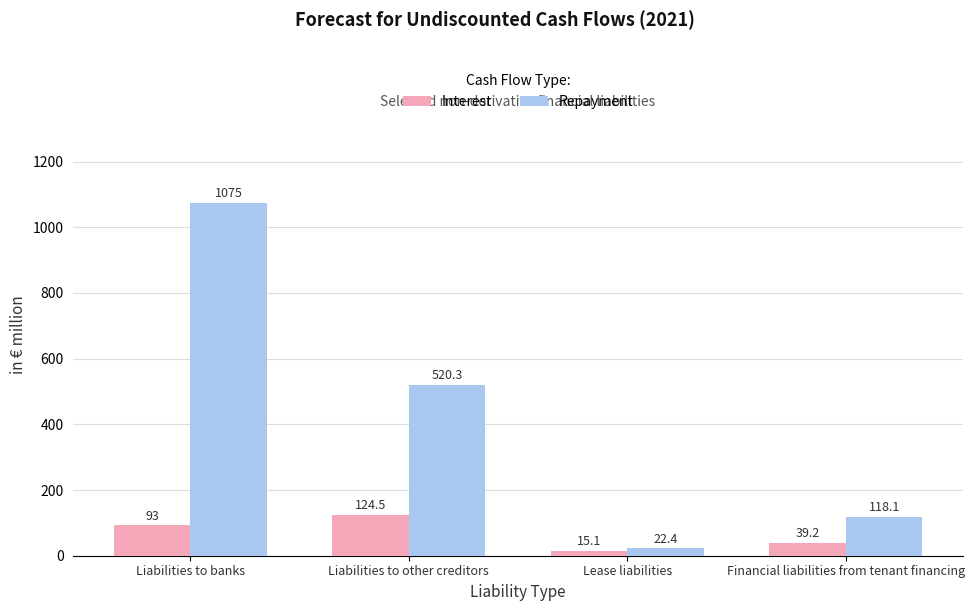

The Interest series shows 80.4 at Liabilities to other creditors. True or false?

False